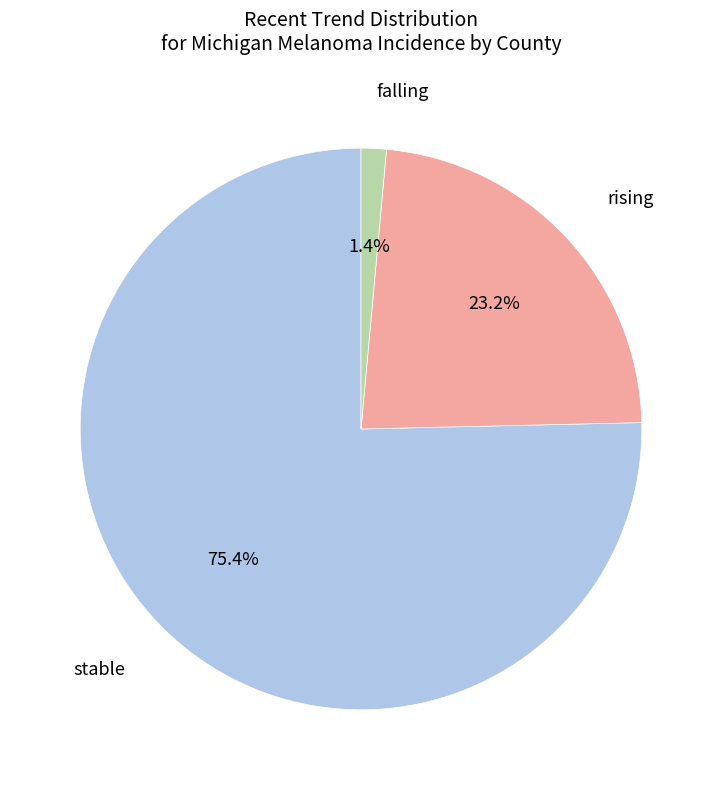

How many slices are in this pie chart?

3